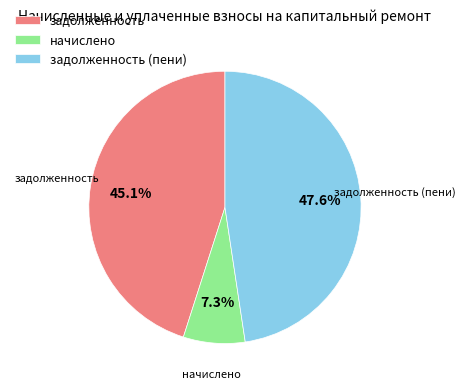

What percentage is NOT represented by задолженность (пени)?

52.4%